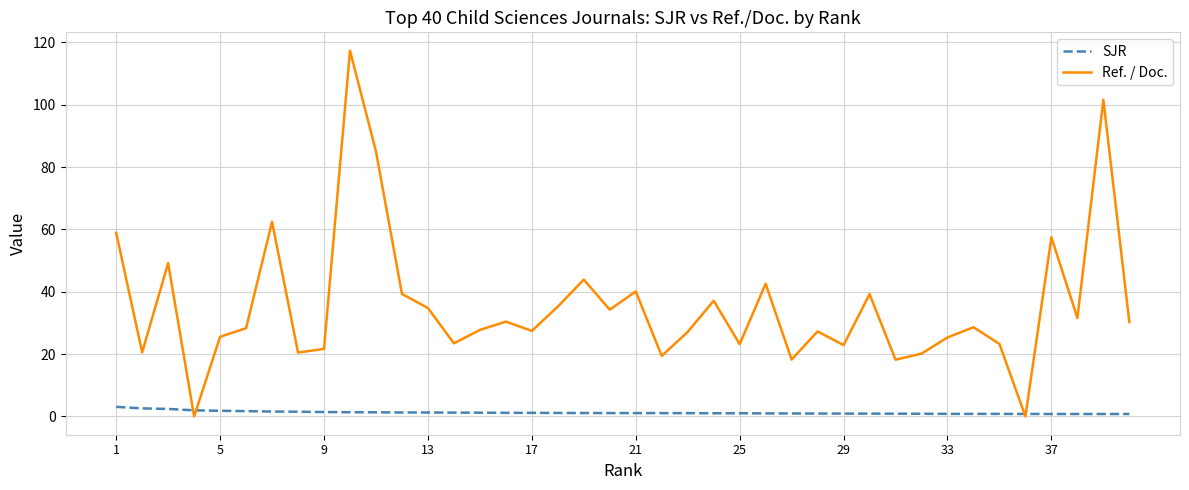

Which series has the largest range (max minus min)?

Ref. / Doc.